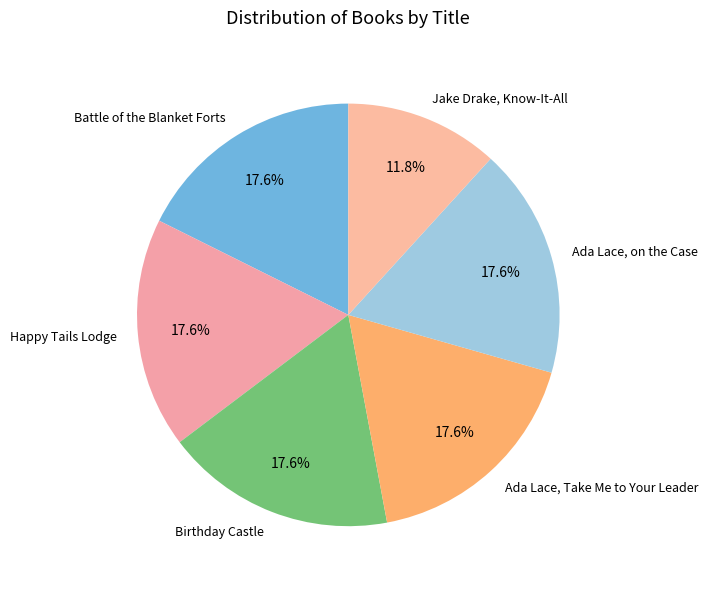

Do Jake Drake, Know-It-All and Birthday Castle together represent more than half of the pie?

No